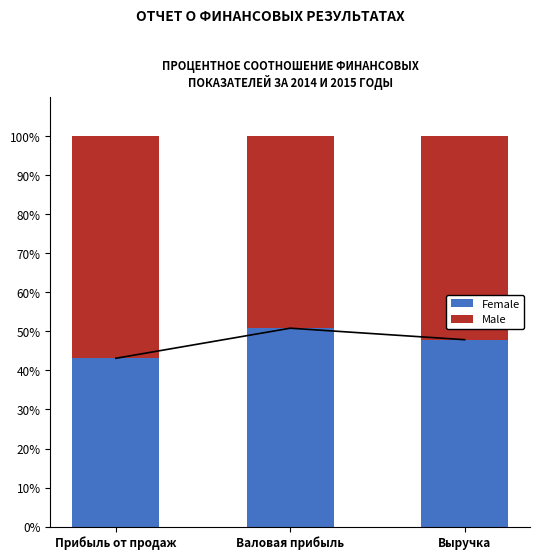

The Female series shows 50.8 at Валовая прибыль. True or false?

True